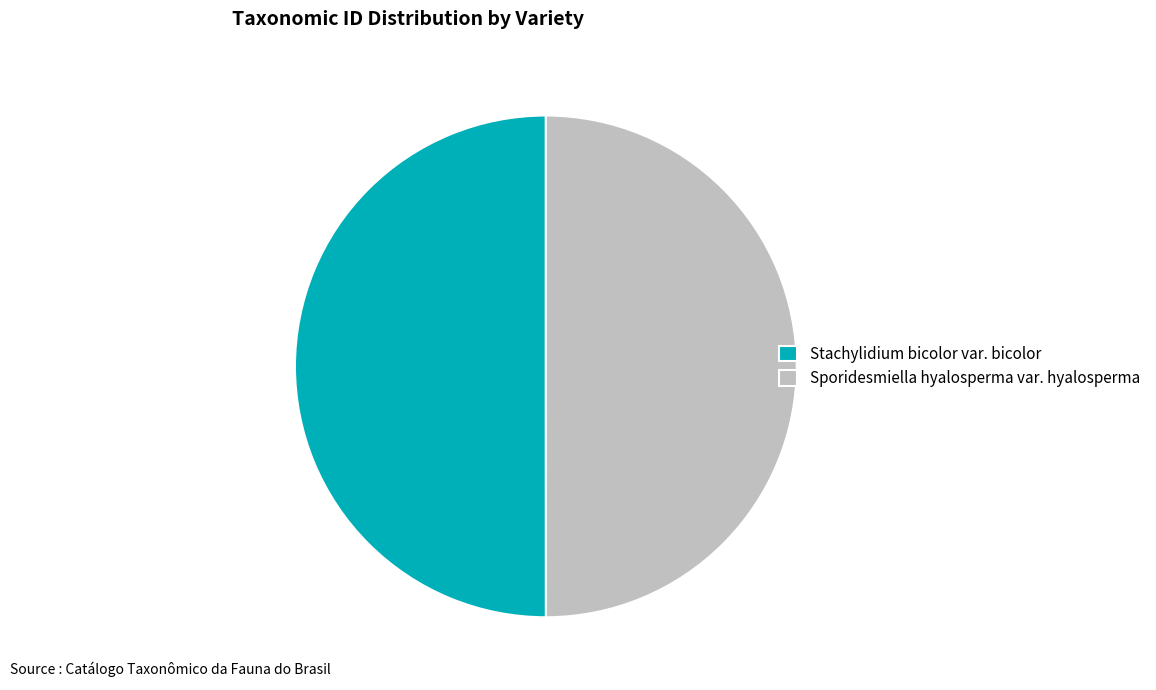

Combined, do Stachylidium bicolor var. bicolor and Sporidesmiella hyalosperma var. hyalosperma account for over 50%?

Yes